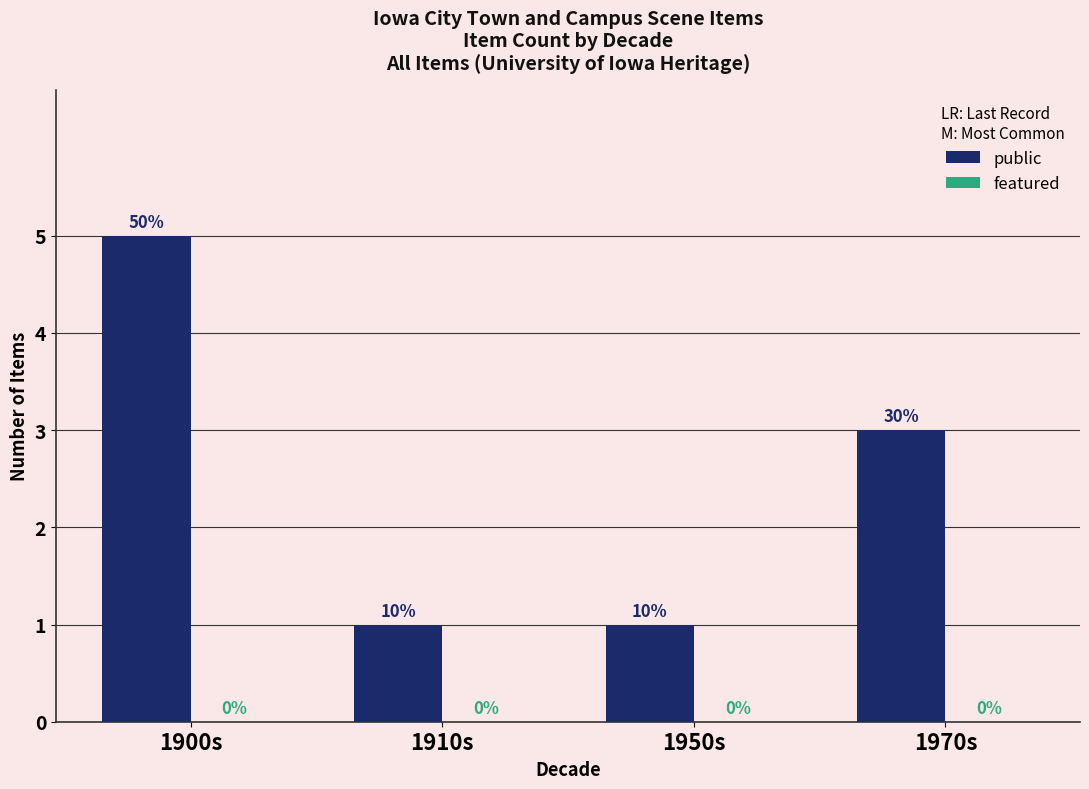

What is the label of the 2nd bar from the right?

1950s